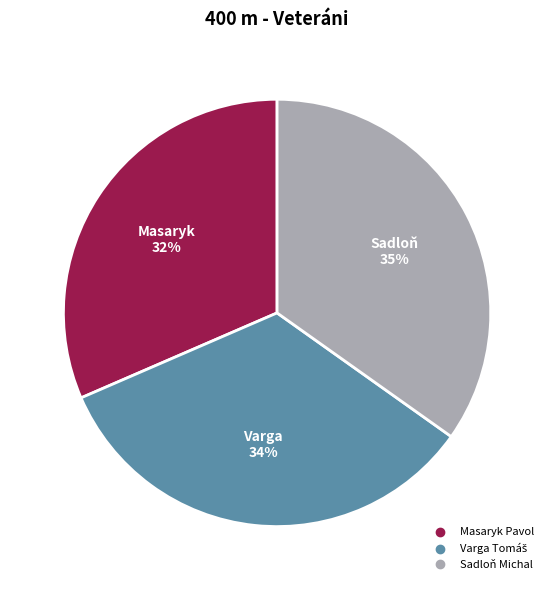

To the nearest percent, what is the difference between the largest and smallest slice percentages?

3%